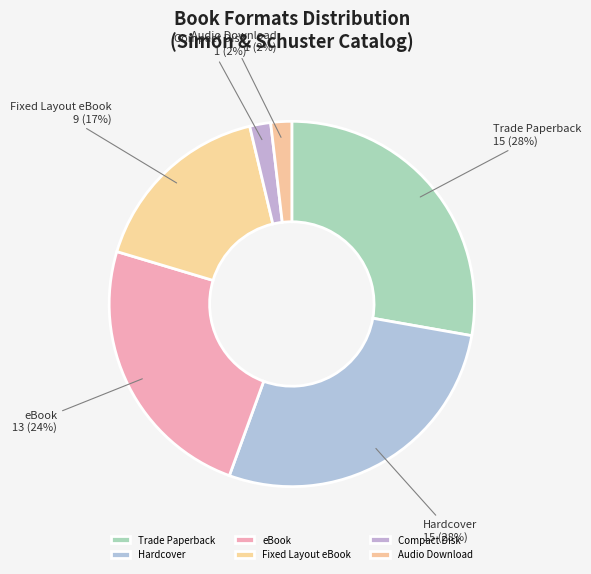

To the nearest percent, what is the average slice percentage?

17%